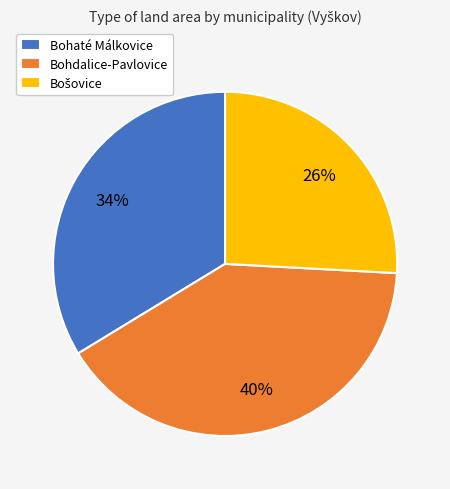

Does Bohaté Málkovice represent more than half of the total?

No